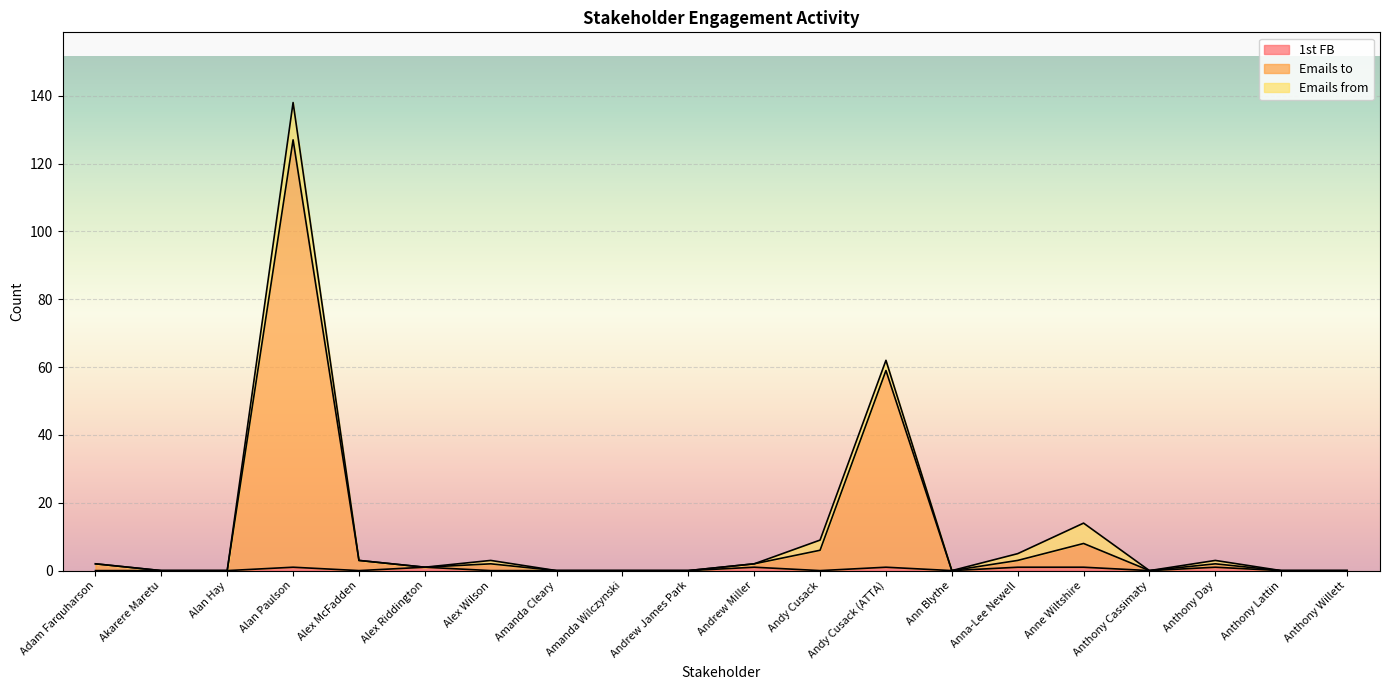

Is it true that Emails to equals 9 at Andy Cusack?

False